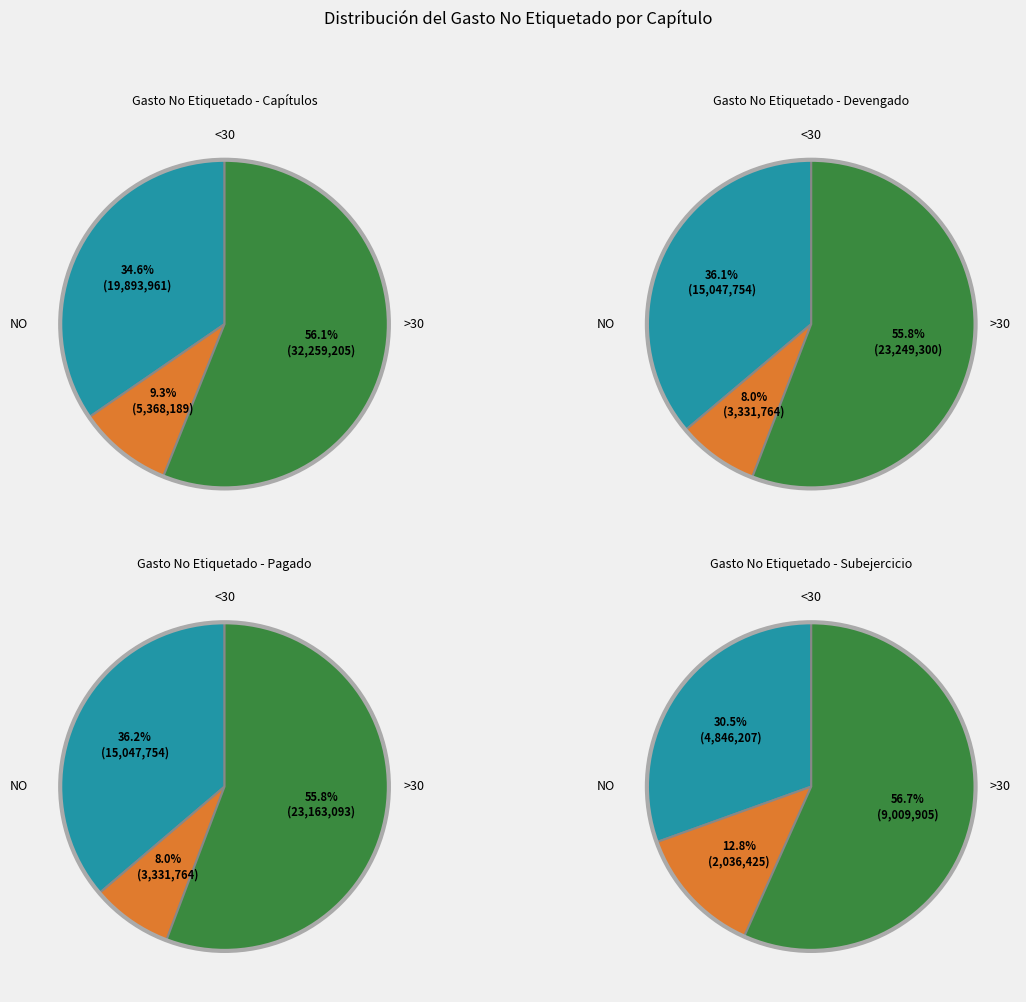

Does any single category account for the majority?

Yes